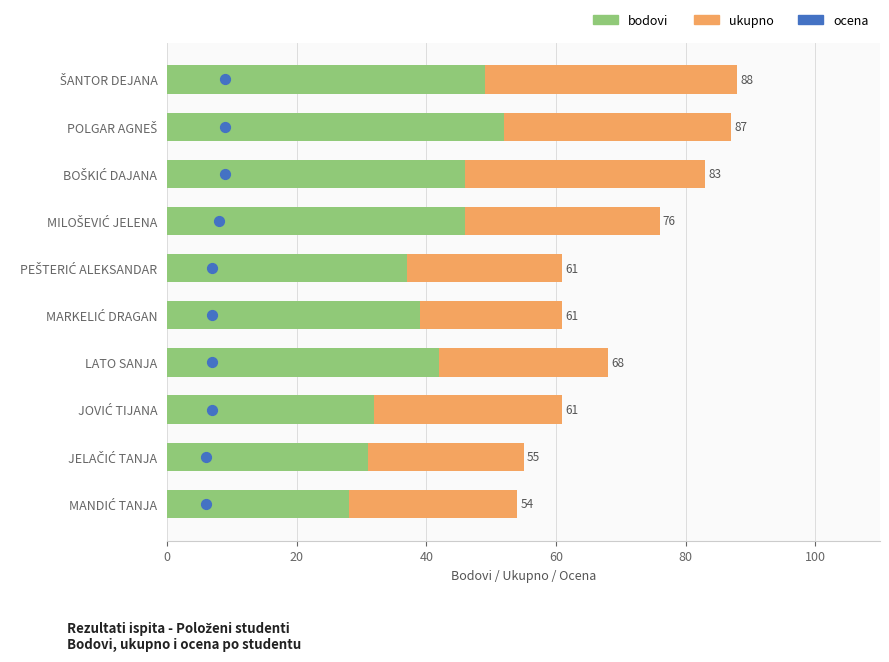

Which series contains the highest Y value?

ukupno